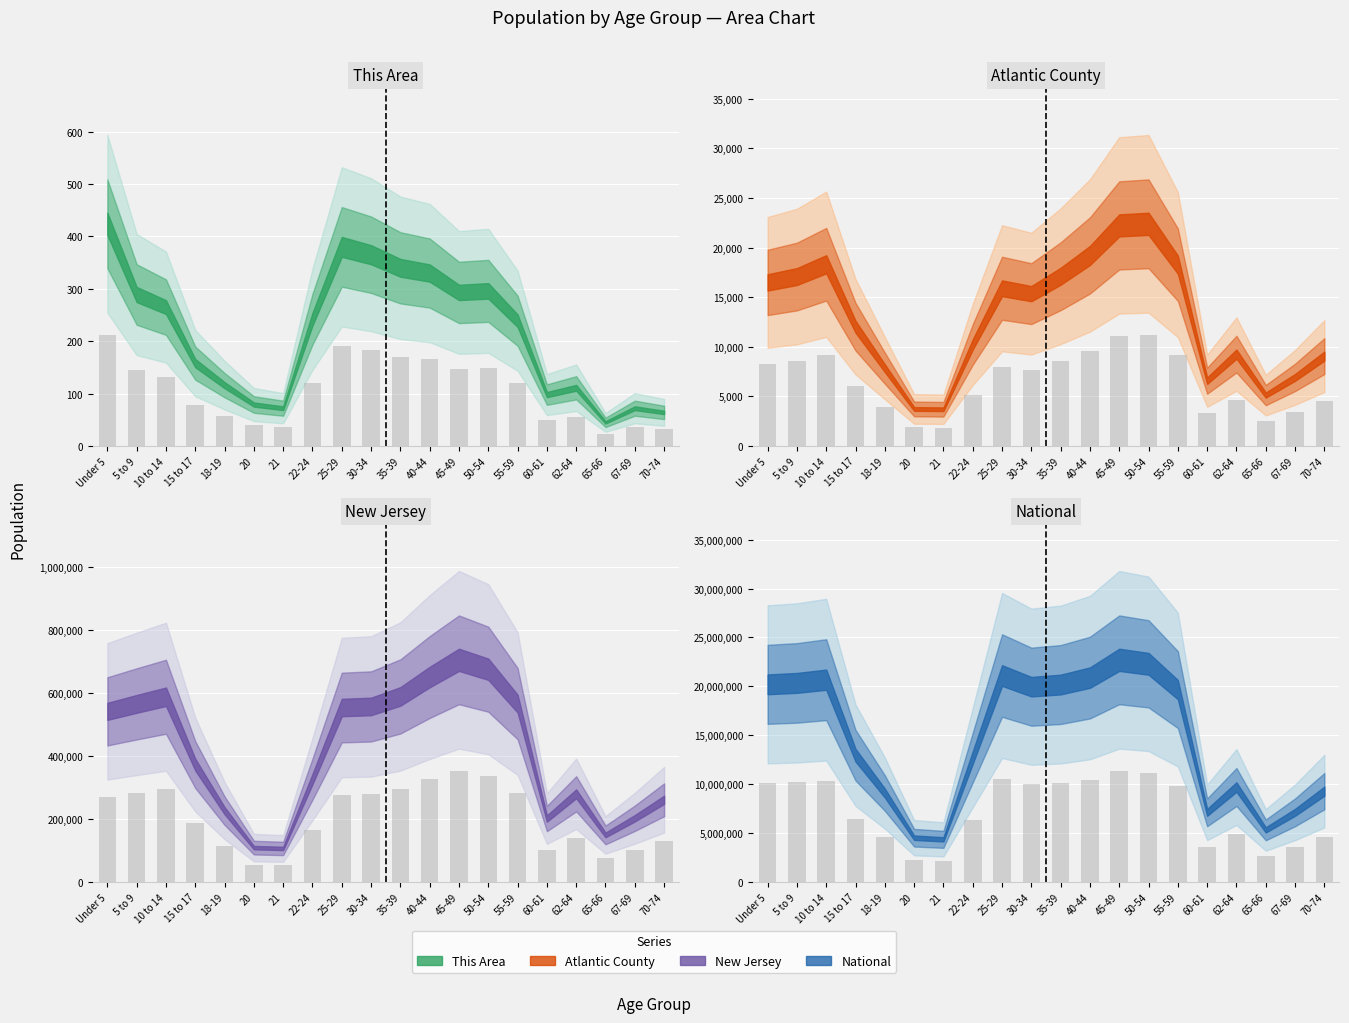

At which label is Atlantic County closest to 6521?

15 to 17